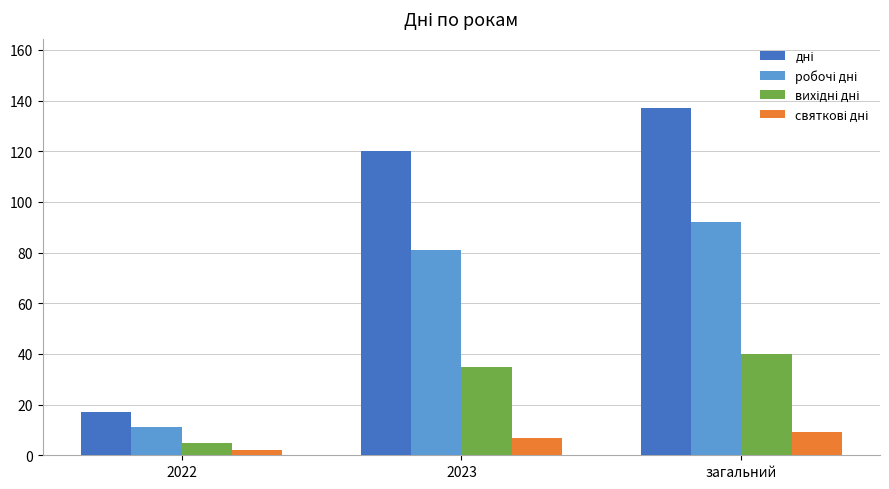

How many groups of bars are there?

3